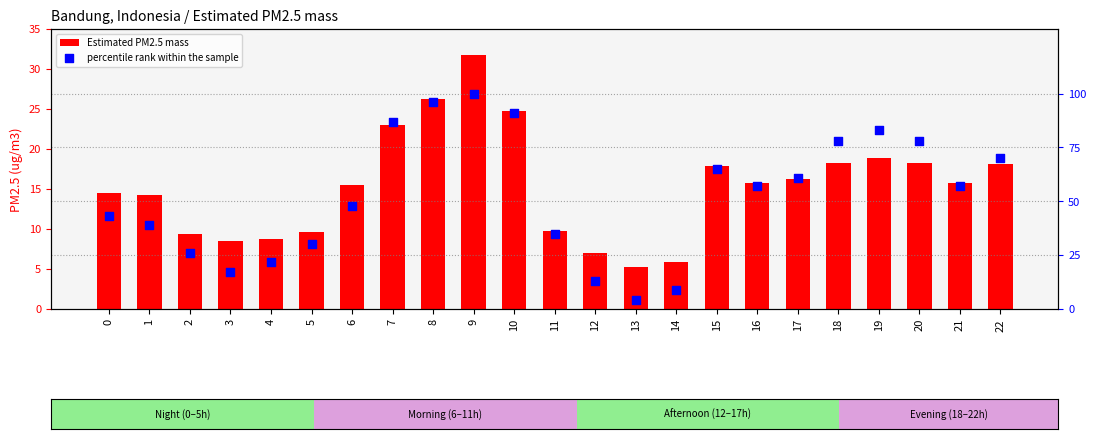

At which category is the sum across all series the highest?

9